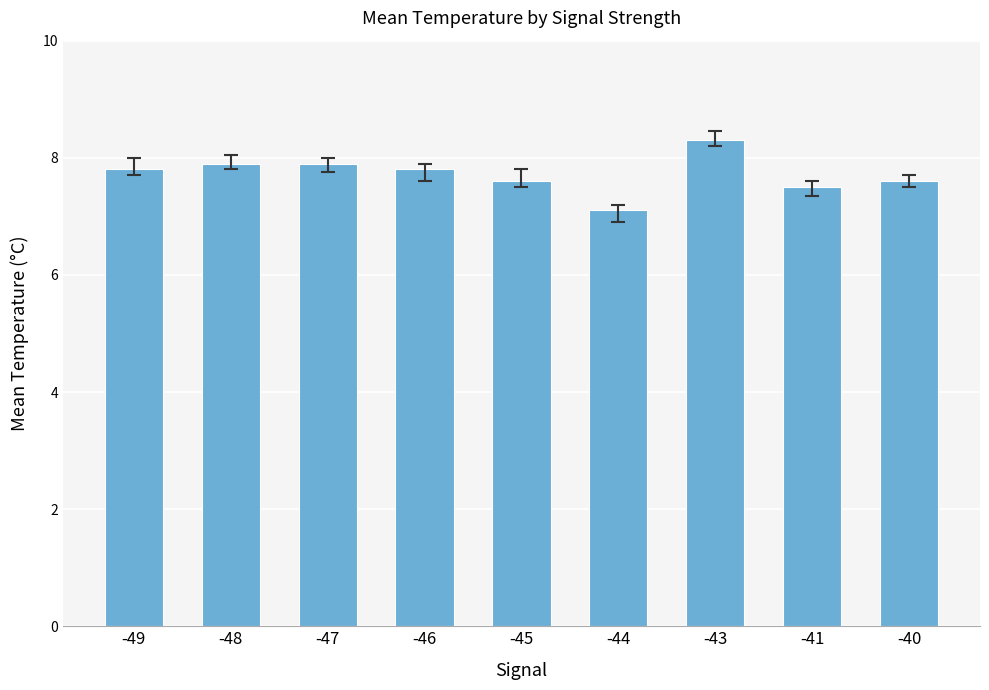

What is the ratio of the value at -46 to the value at -44?

1.1